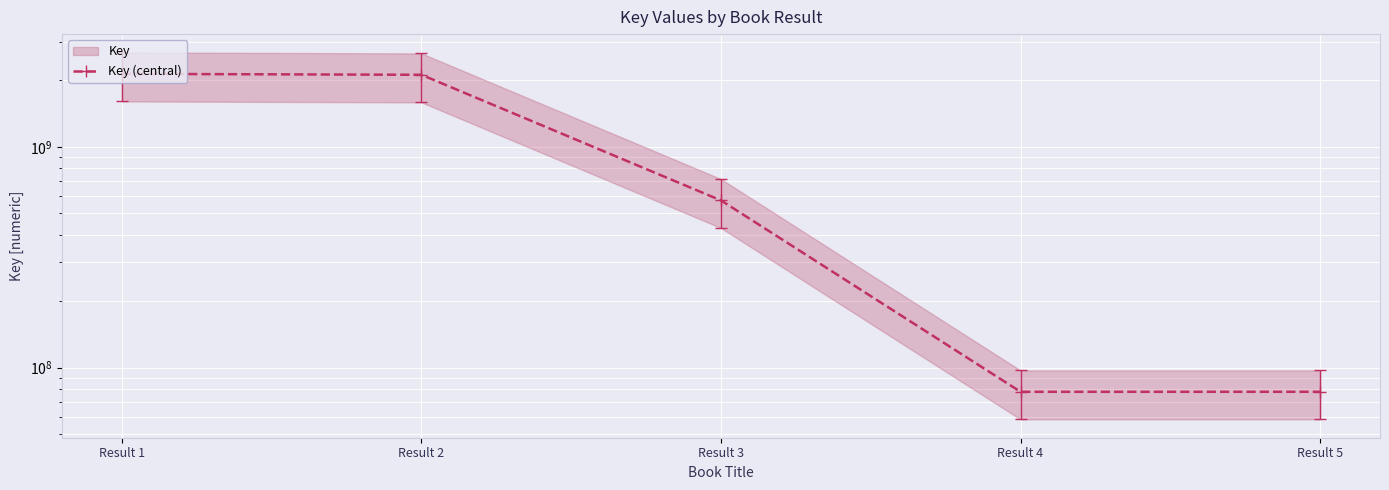

Reading left to right, transcribe all the data shown in this chart.

2141010798	2120137690	571740215	77685183	77686358